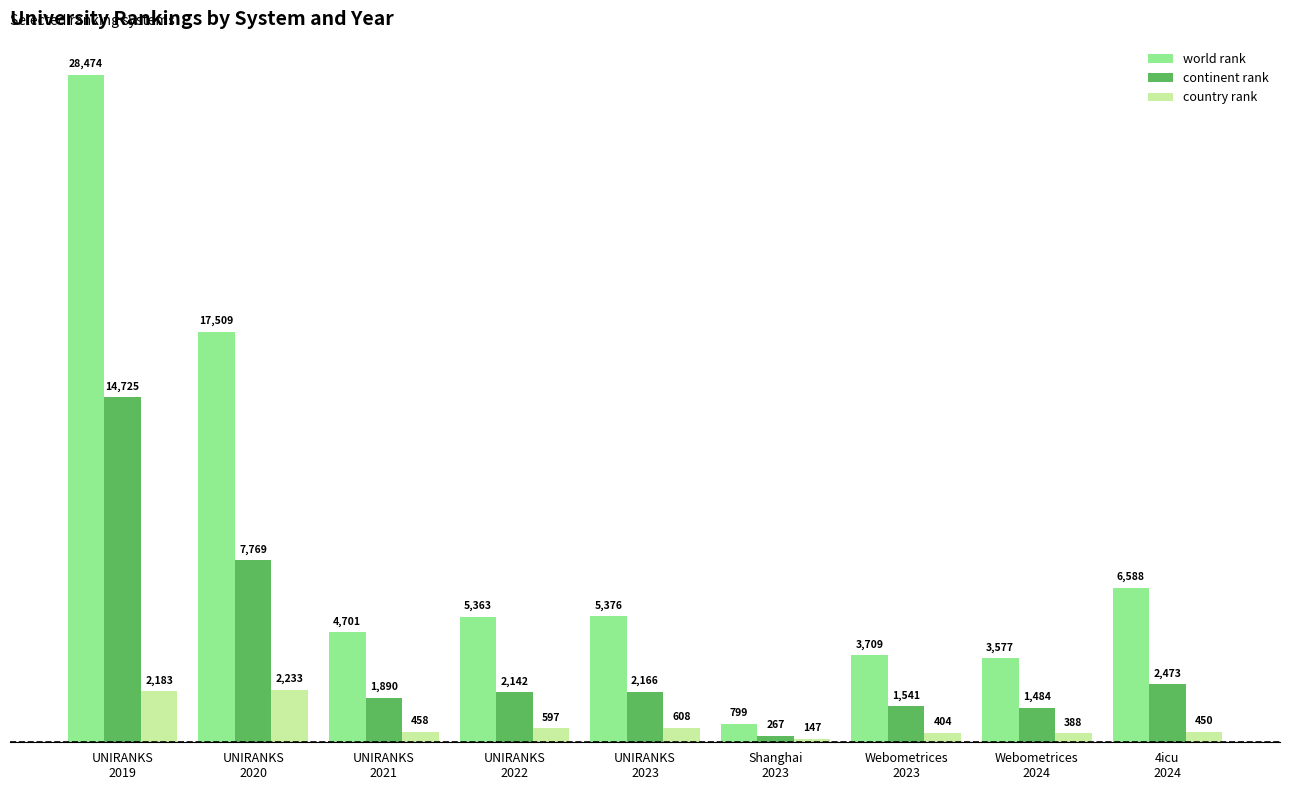

Reading right to left, what are all the values shown in this chart?

world rank: 6588	3577	3709	799	5376	5363	4701	17509	28474
continent rank: 2473	1484	1541	267	2166	2142	1890	7769	14725
country rank: 450	388	404	147	608	597	458	2233	2183